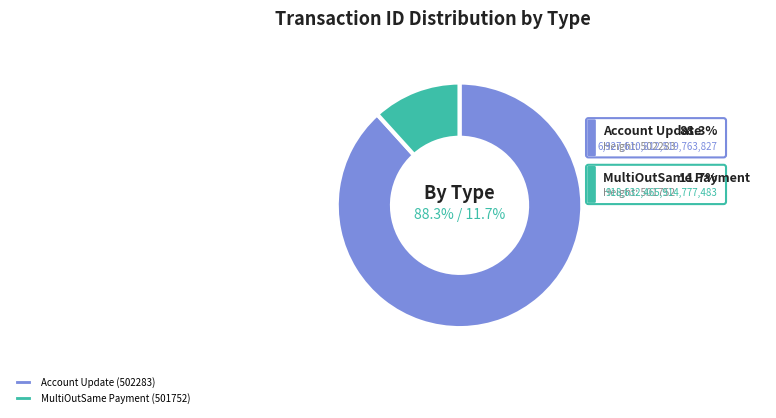

Between Account Update (502283) and MultiOutSame Payment (501752), which is larger?

Account Update (502283)